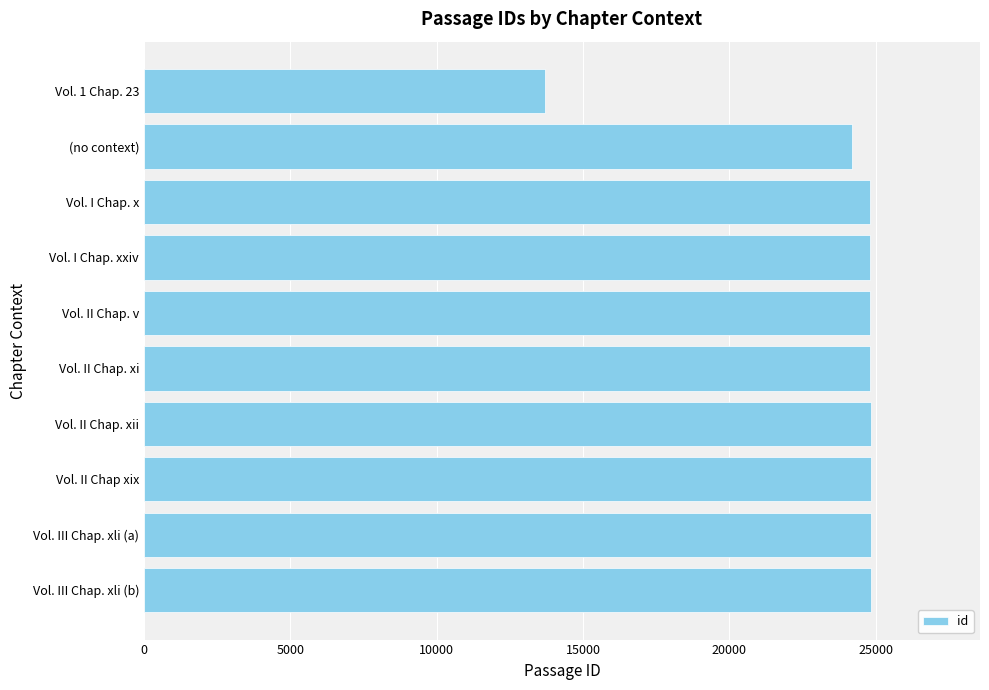

What is the label of the 8th bar from the bottom?

Vol. I Chap. x